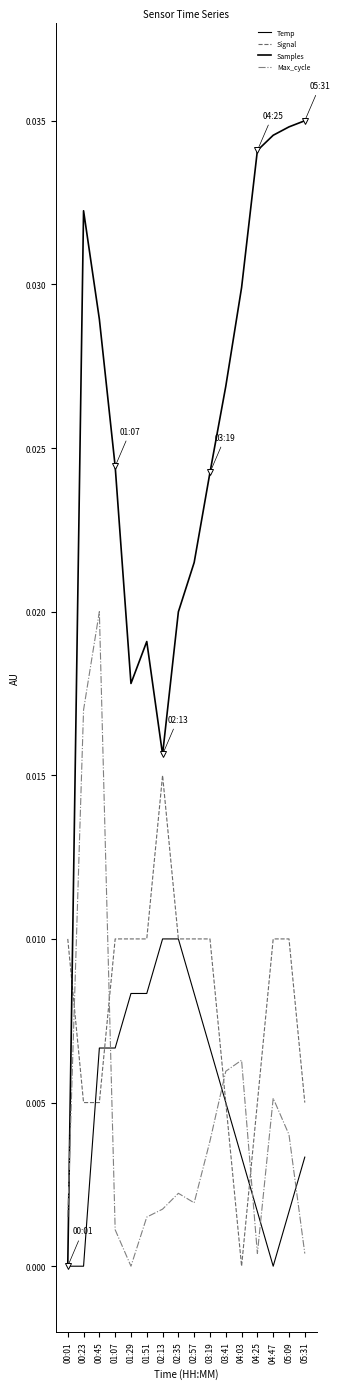

At which category does Max_cycle reach its first local valley?

01:29